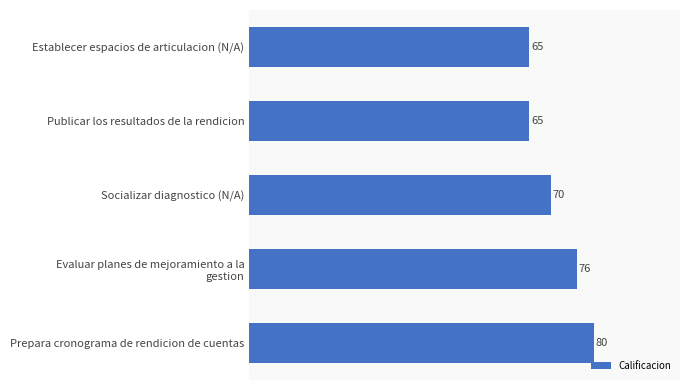

What is the sum of all values?

356